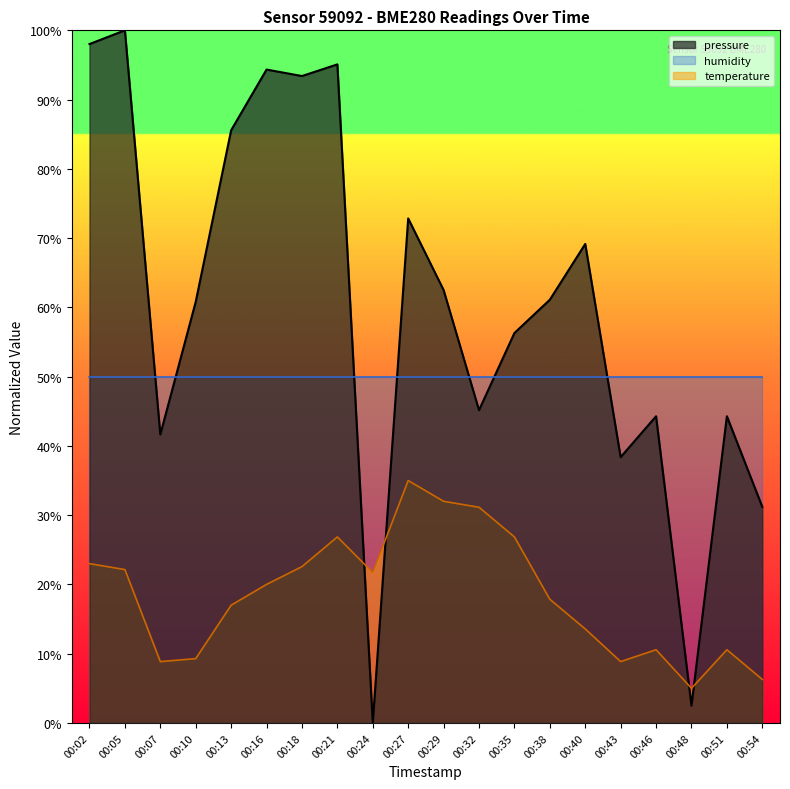

At which category does the chart reach its minimum across all series?

00:24